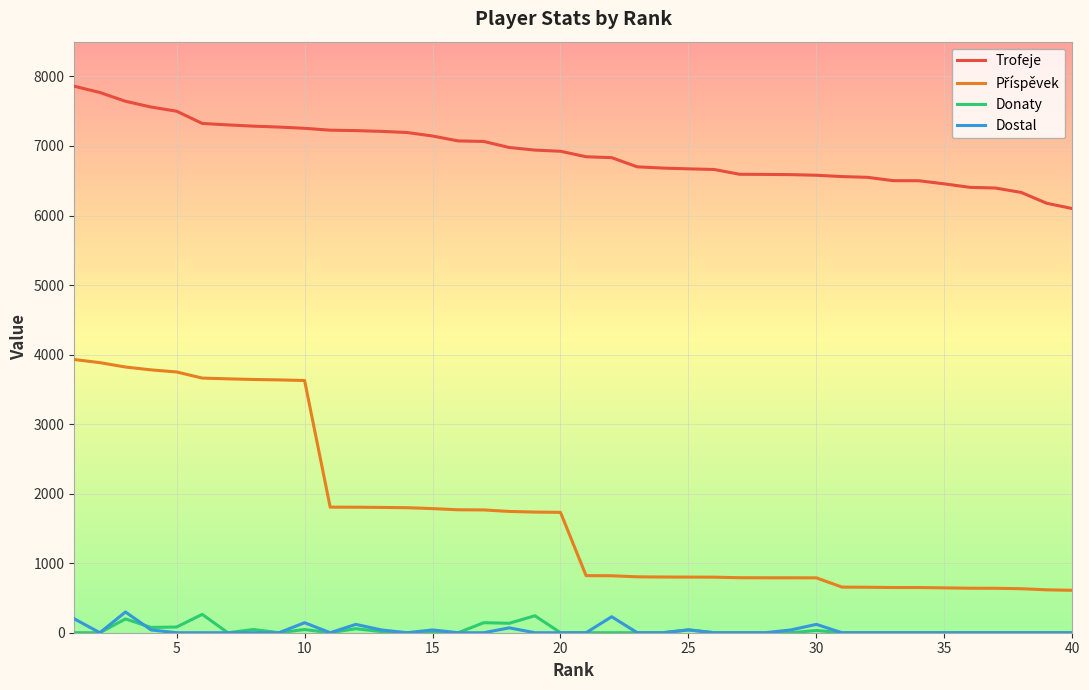

True or false: Trofeje and Donaty intersect in this chart.

False